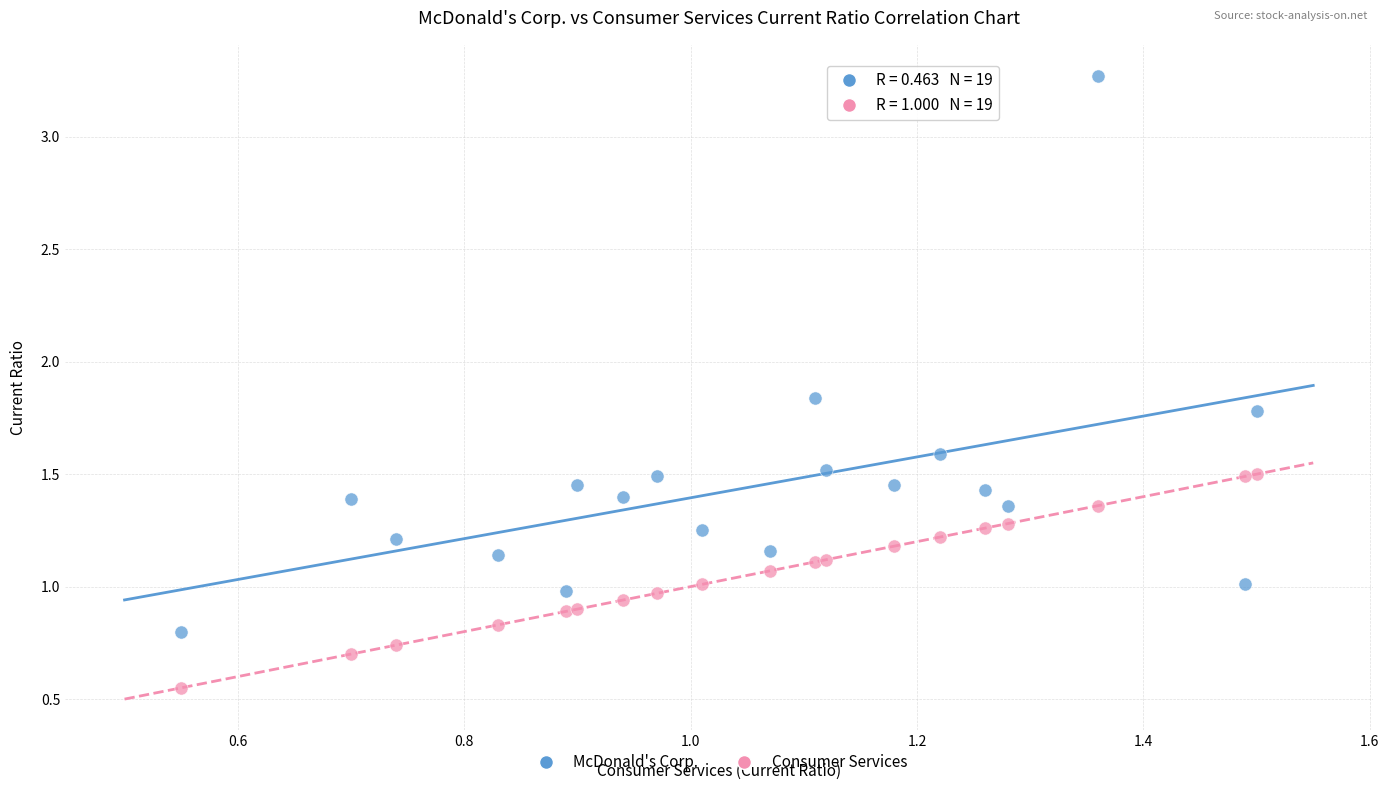

Which series has the largest Y range (max minus min)?

McDonald's Corp.